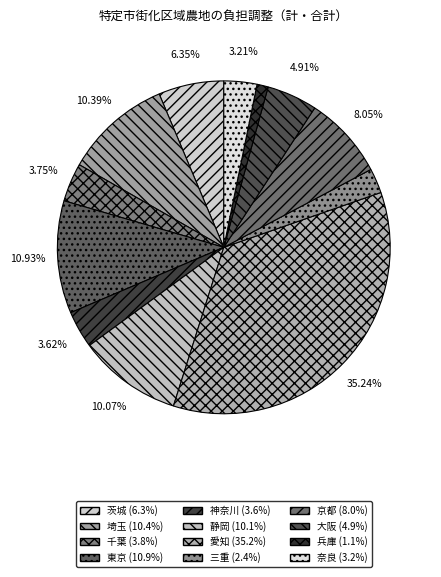

To the nearest percent, what percentage of the pie is 京都?

8%